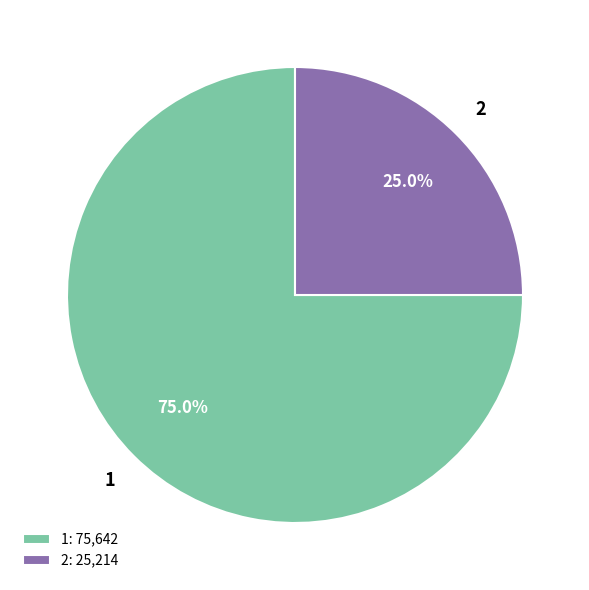

How many segments does this pie chart have?

2